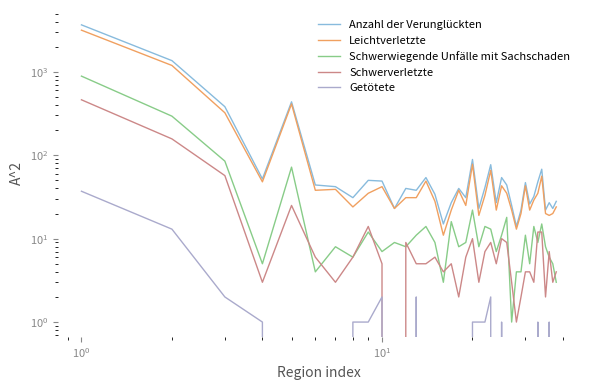

How many series are shown in this chart?

5